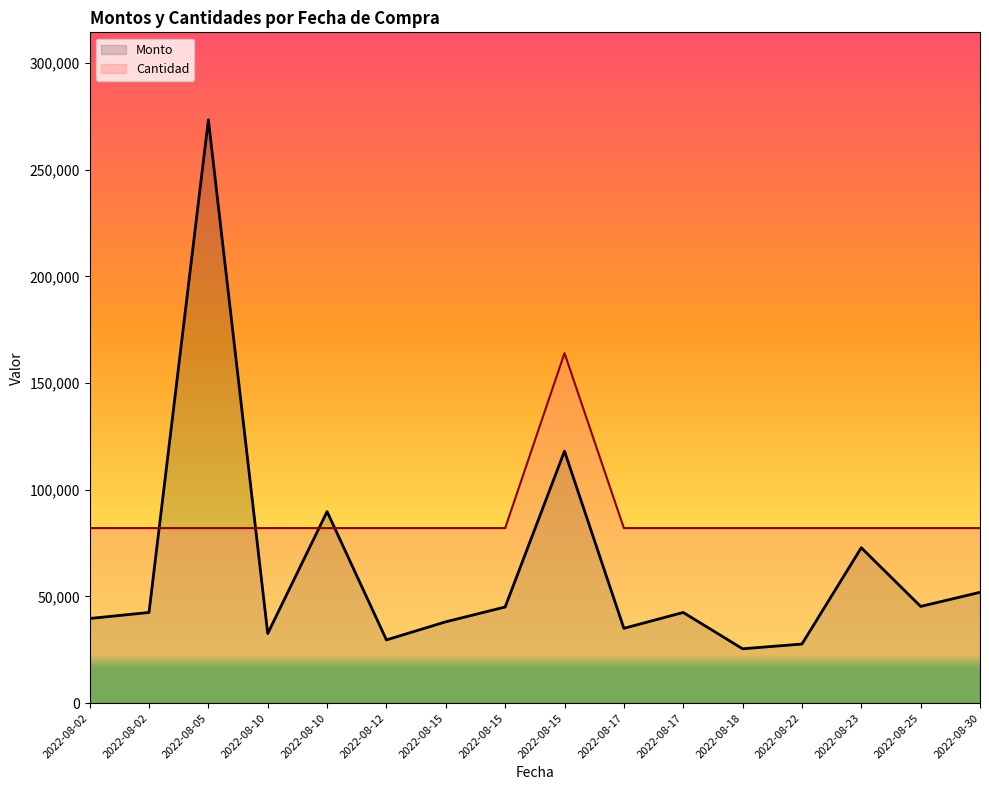

How many lines are shown in the chart?

2